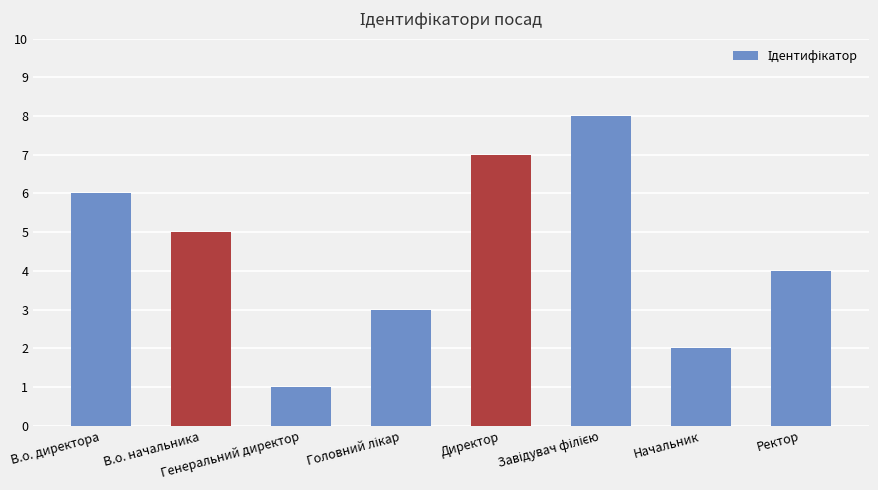

What is the difference between the second highest and minimum values?

6